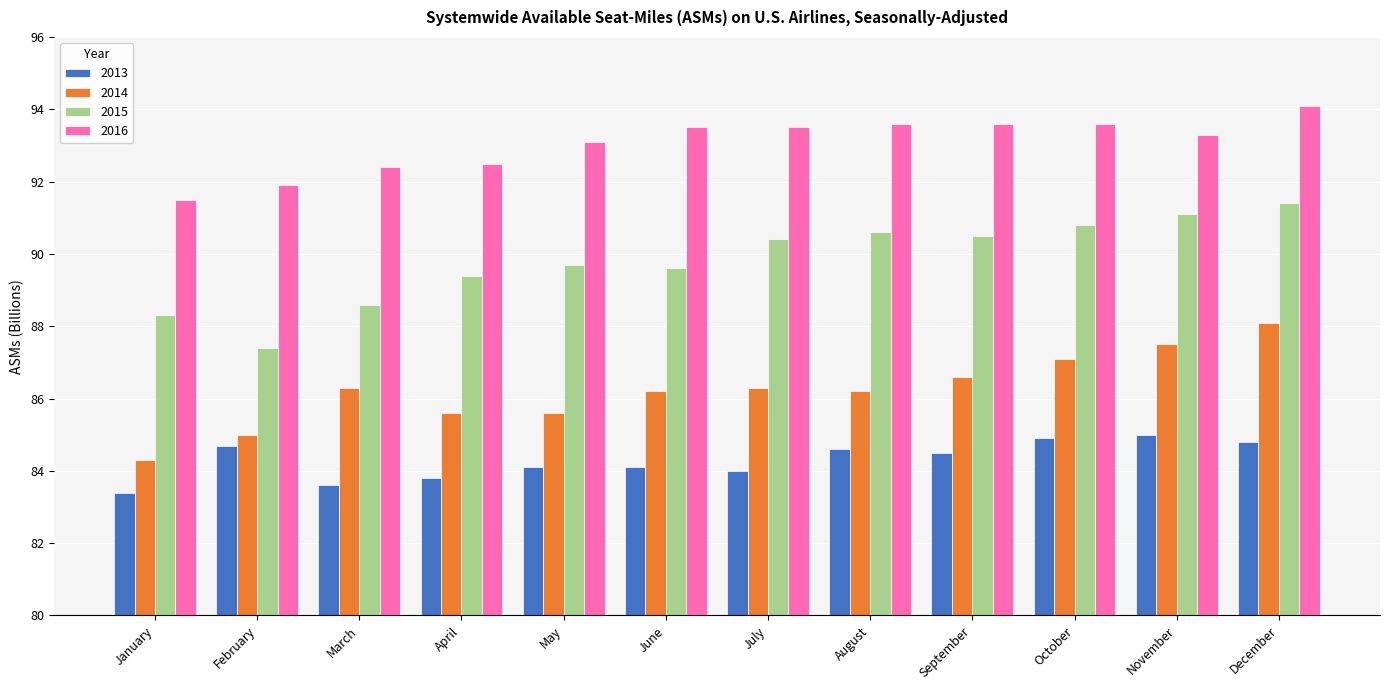

What is the approximate value of 2016 at November?

93.3